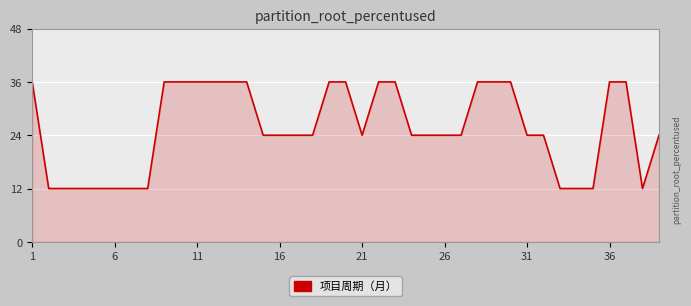

What is the maximum value shown in the chart?

36